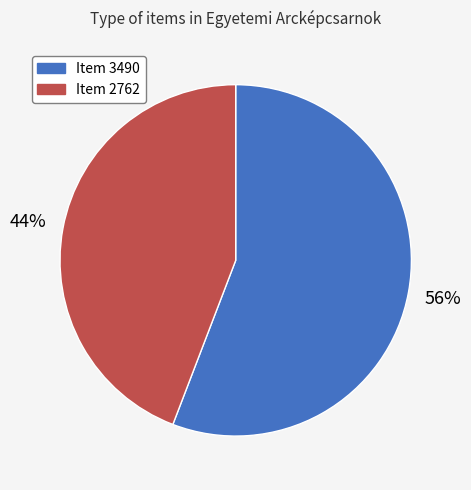

Do Item 2762 and Item 3490 together represent more than half of the pie?

Yes